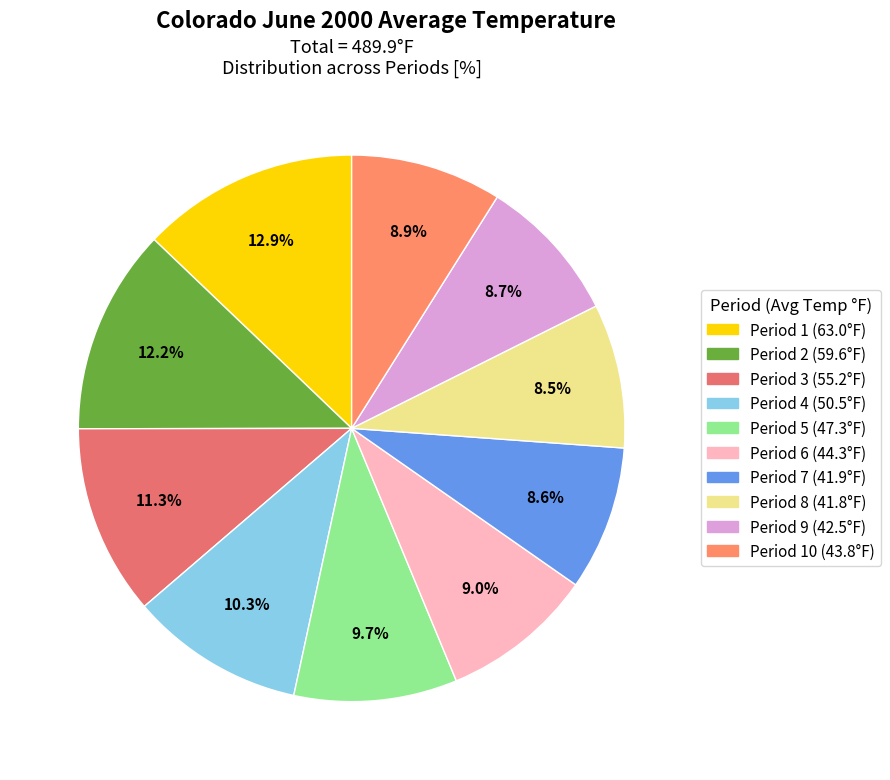

How many slices are in this pie chart?

10